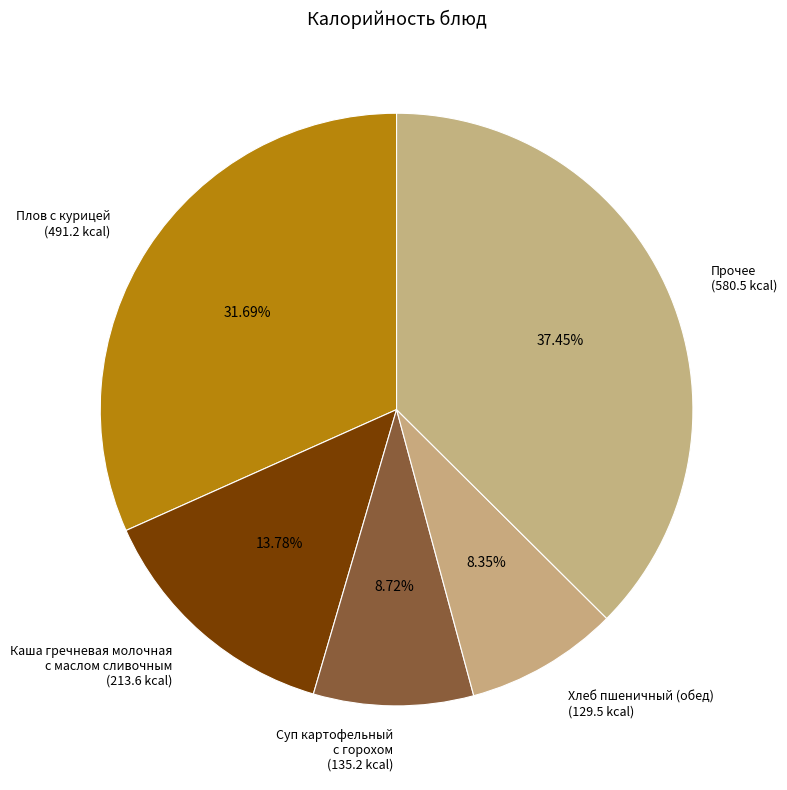

Combined, do Каша гречневая молочная с маслом сливочным (213.6 kcal) and Хлеб пшеничный (обед) (129.5 kcal) account for over 50%?

No